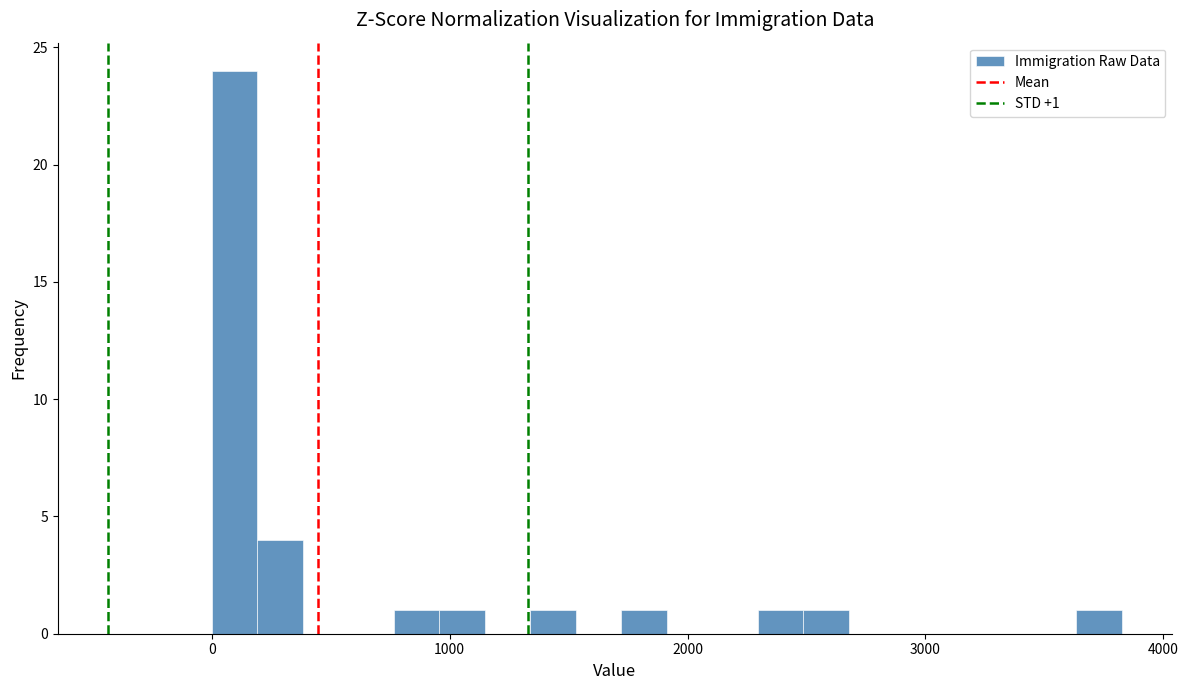

Around what value on the x-axis is the tallest bar? Give the approximate position of its centre, as read against the axis.

100